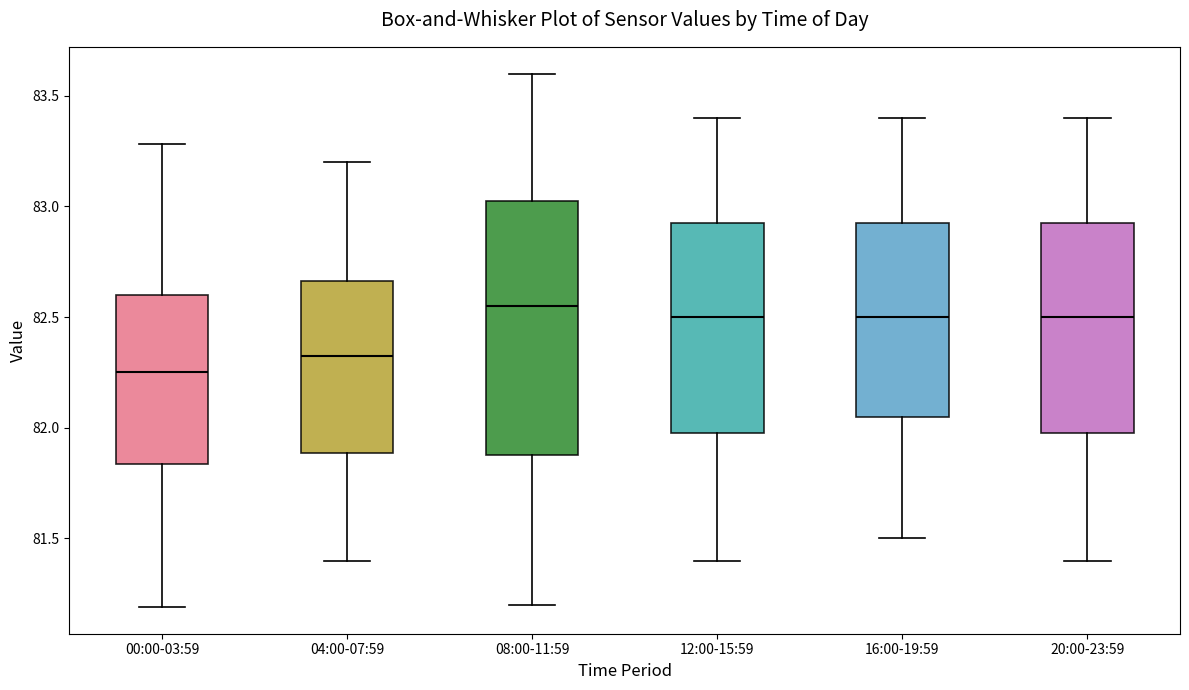

Reading left to right, read every box against the y-axis: the position of its median line, the range the box covers, and the ends of its whiskers. The values are not printed on the chart, so give them approximately, as read against the axis.

00:00-03:59: median 82.25, box 81.85 to 82.60, whiskers 81.20 to 83.30
04:00-07:59: median 82.35, box 81.90 to 82.65, whiskers 81.40 to 83.20
08:00-11:59: median 82.55, box 81.90 to 83.05, whiskers 81.20 to 83.60
12:00-15:59: median 82.50, box 82.00 to 82.95, whiskers 81.40 to 83.40
16:00-19:59: median 82.50, box 82.05 to 82.95, whiskers 81.50 to 83.40
20:00-23:59: median 82.50, box 82.00 to 82.95, whiskers 81.40 to 83.40